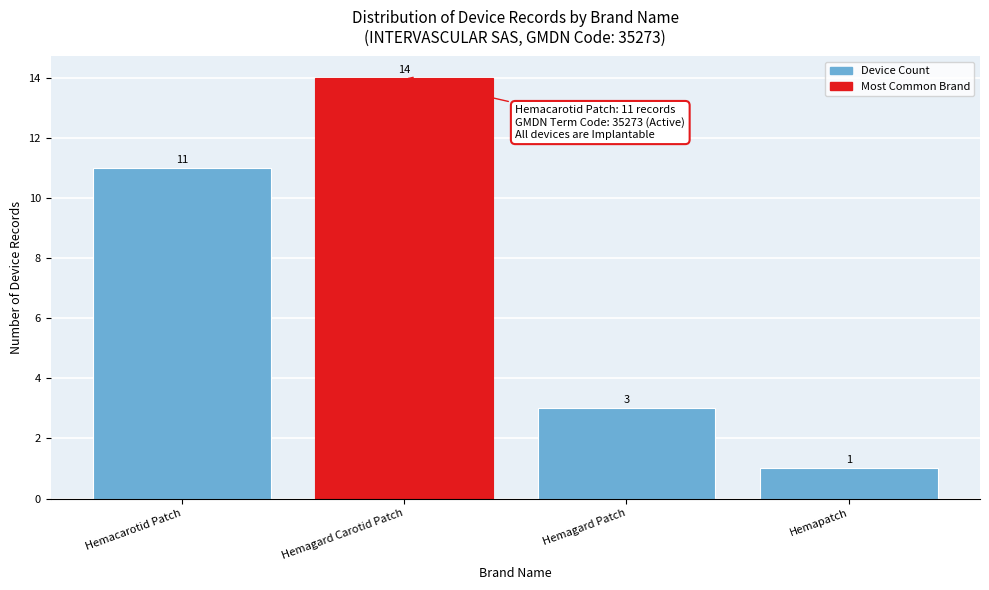

Reading left to right, transcribe all the data shown in this chart.

11	14	3	1